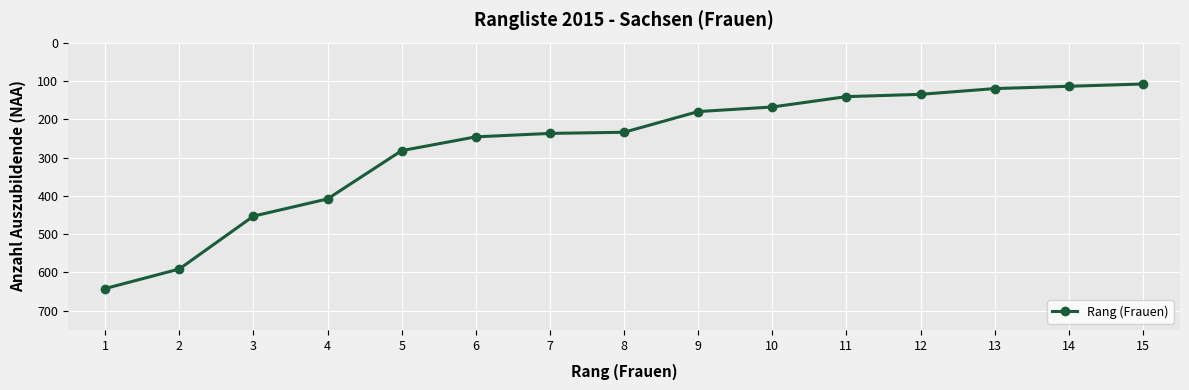

True or false: the data shows 141 at 11.

True